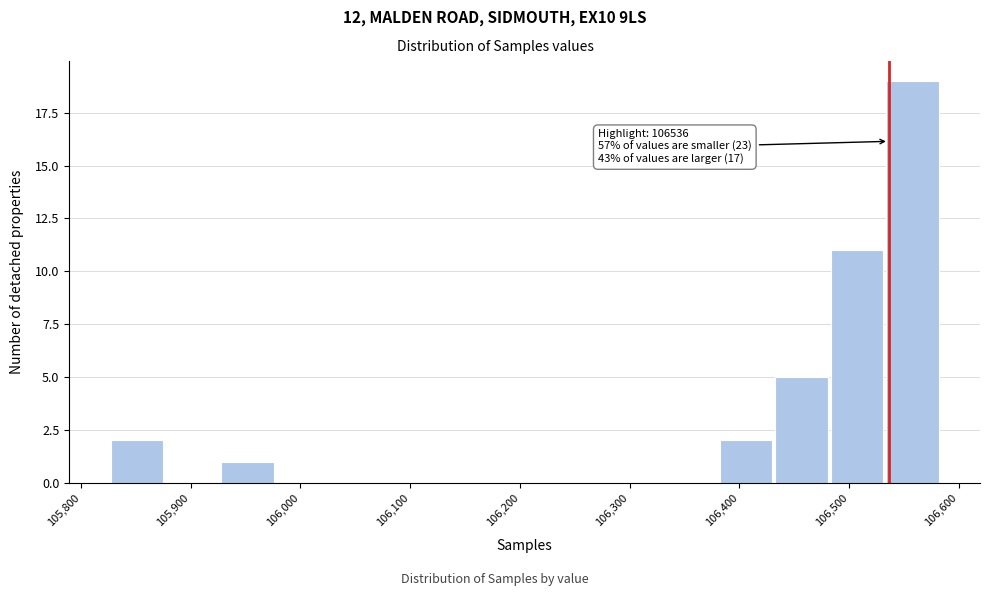

Over which range of the x-axis is the bar tallest?

106530 to 106580